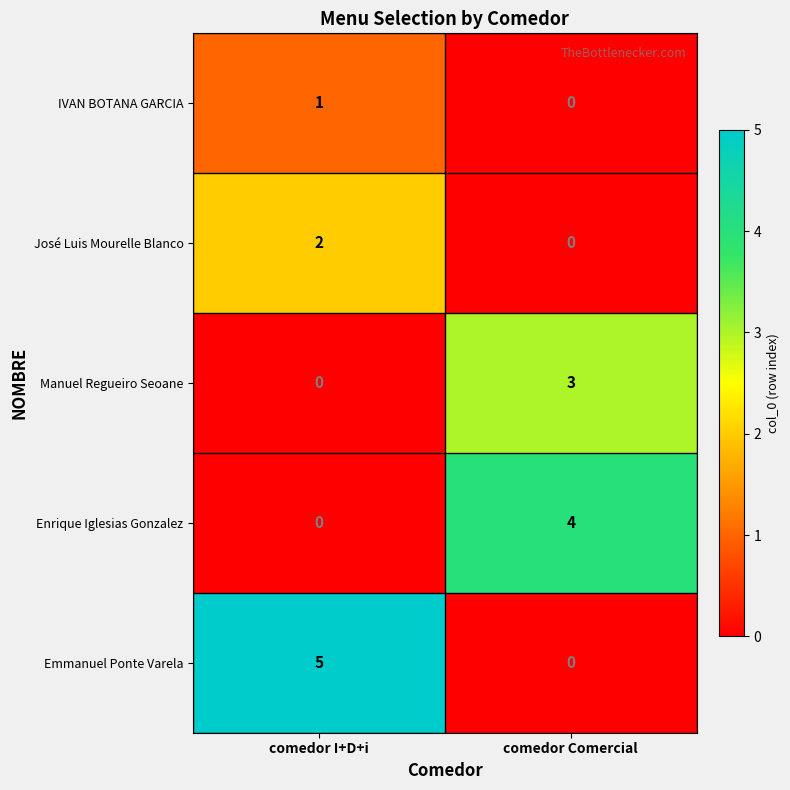

Which series has the widest spread of values?

Emmanuel Ponte Varela